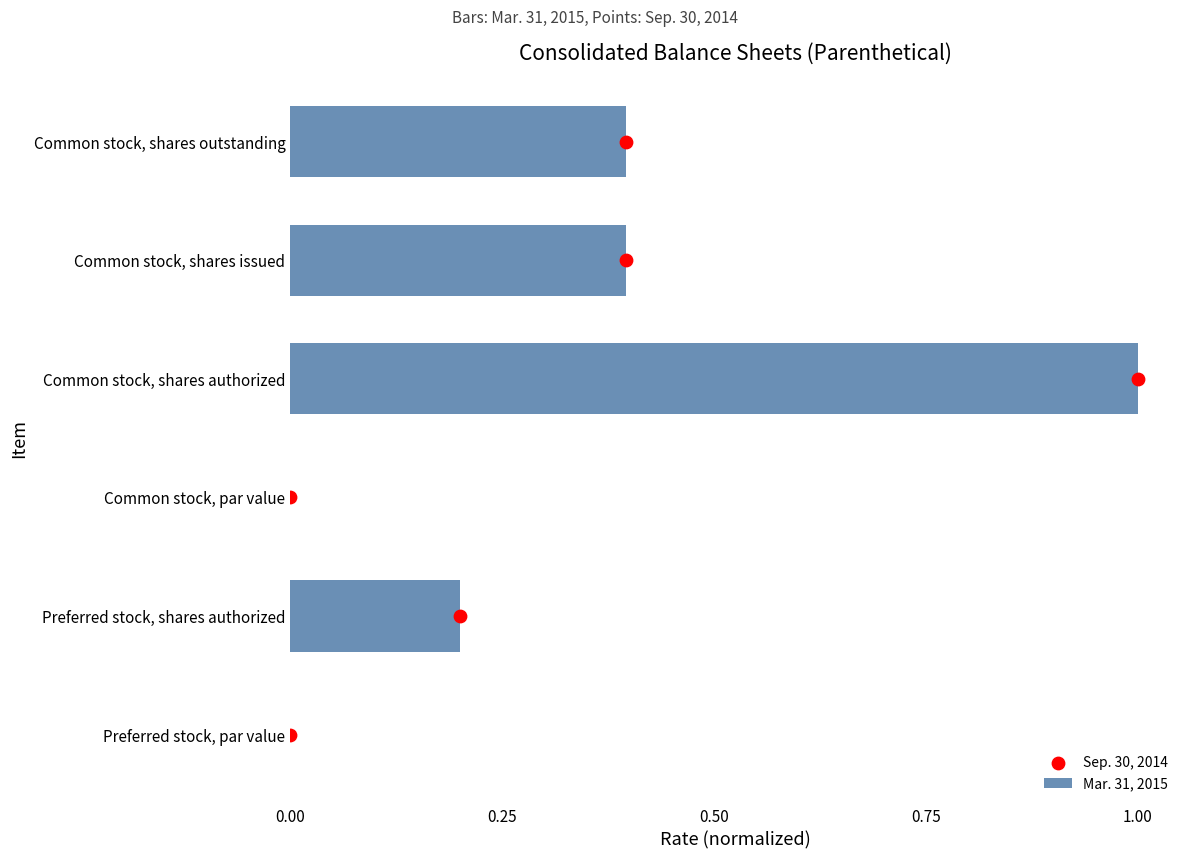

What is the sum of the Mar. 31, 2015 values at Common stock, shares issued and Common stock, shares outstanding?

0.8